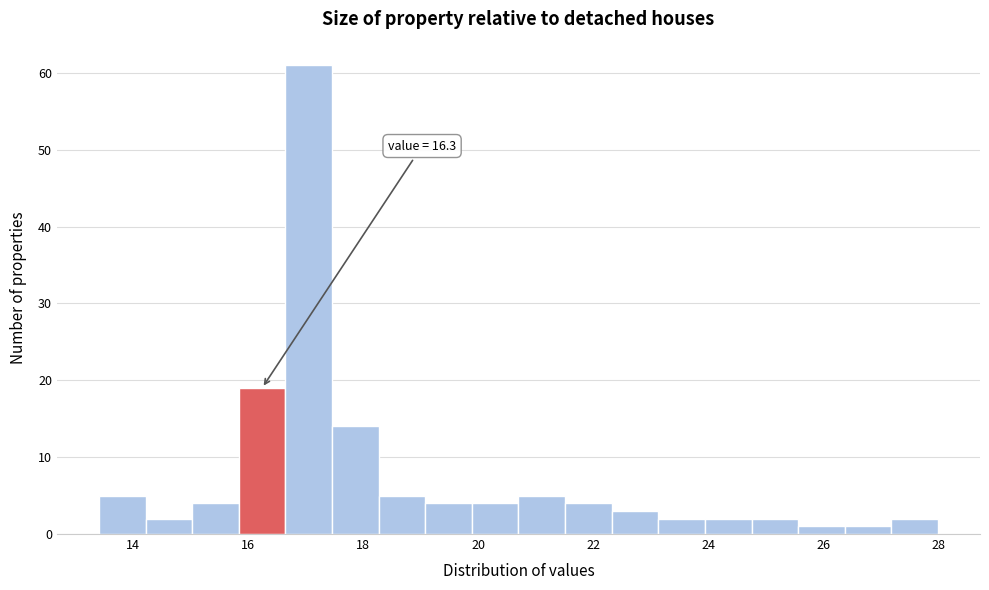

Which range on the x-axis has the tallest bar?

16.6 to 17.4